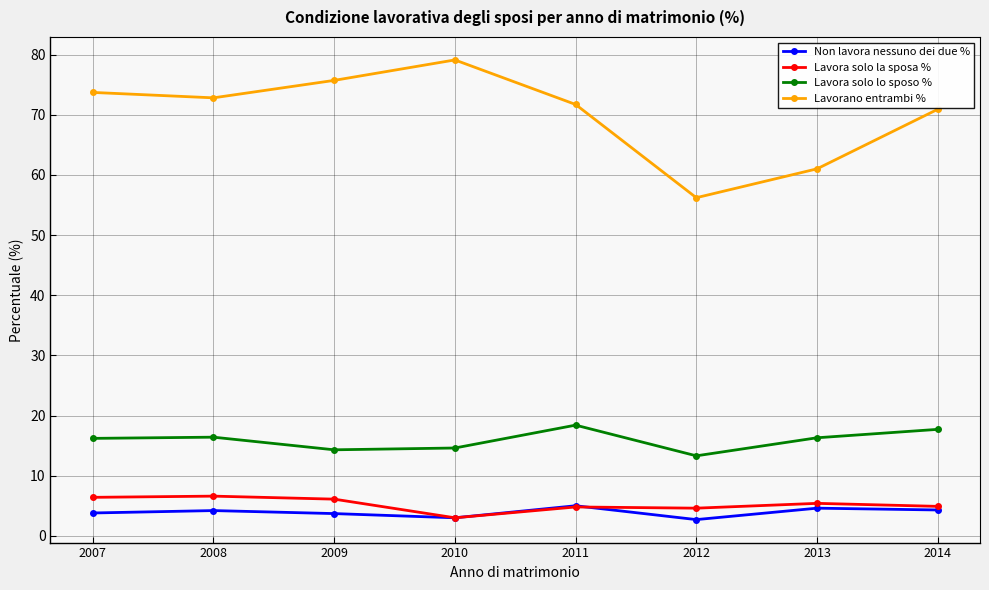

How many lines are shown in the chart?

4